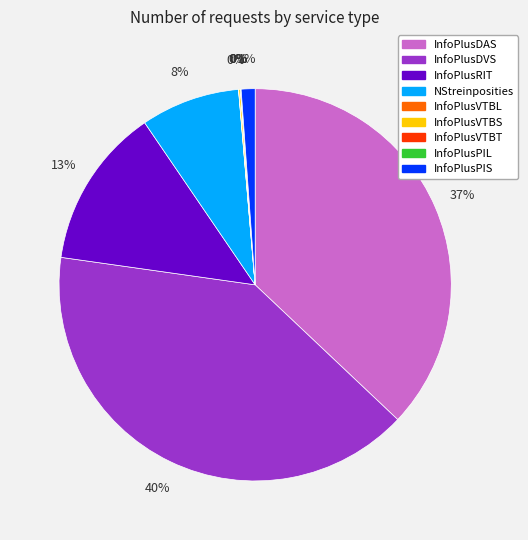

Is it true that InfoPlusRIT is 27% of the pie?

False